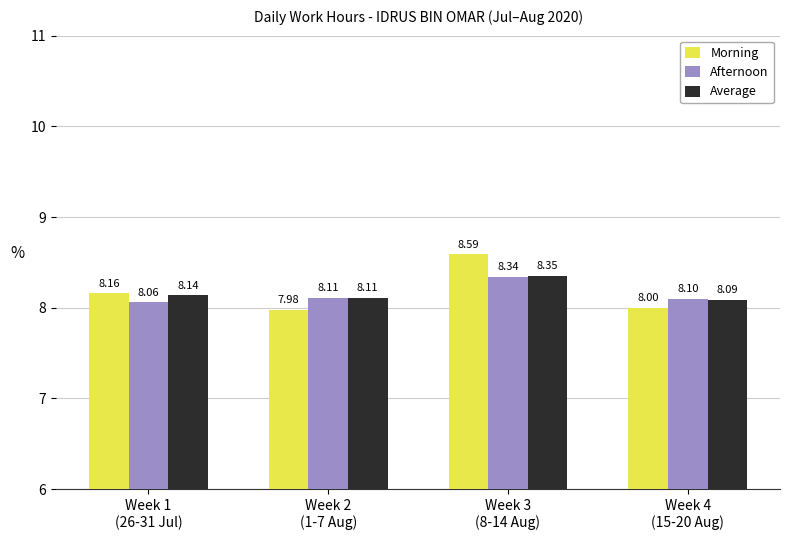

At which category does the chart reach its peak across all series?

Week 3
(8-14 Aug)